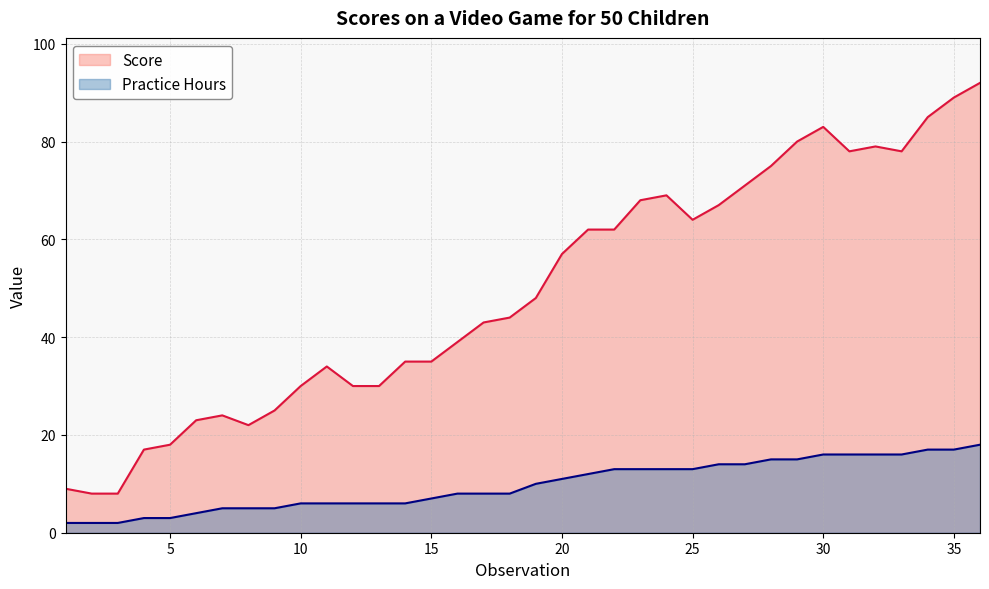

What is the difference between the maximum and minimum values in the Score series?

84